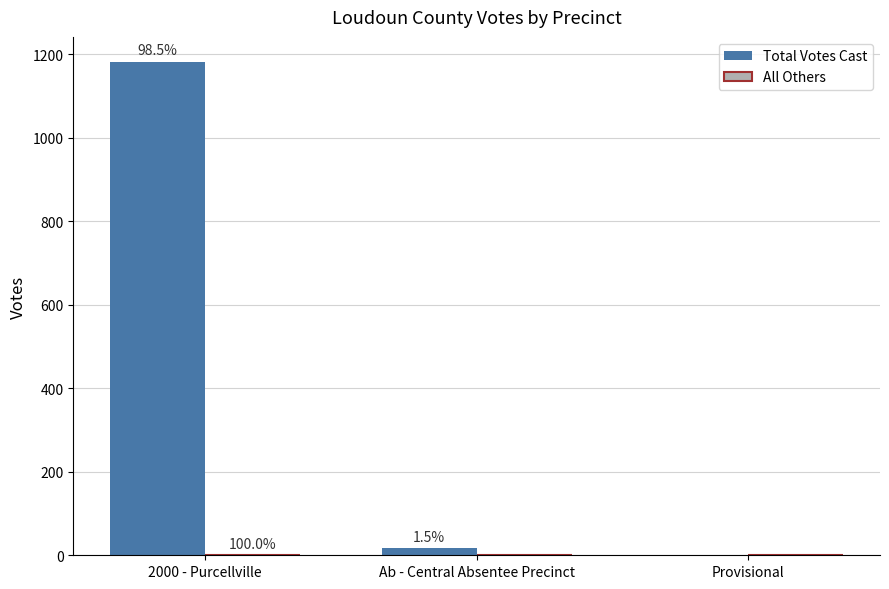

How many groups of bars are there?

3